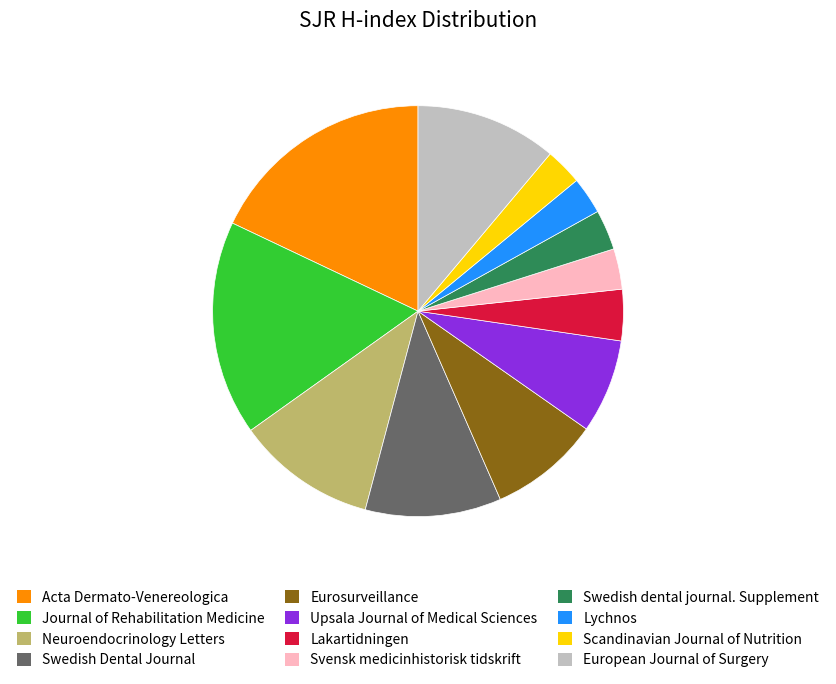

True or false: Upsala Journal of Medical Sciences accounts for 7% of the total.

True